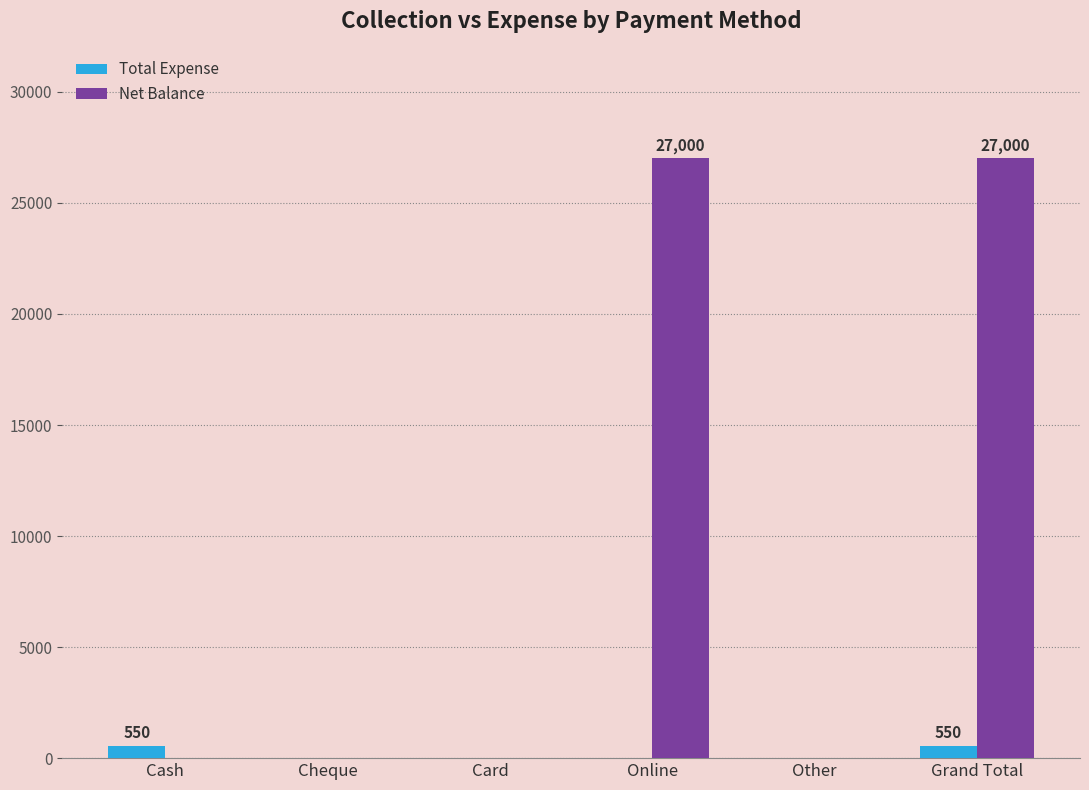

Reading left to right, extract all data points from this chart.

Total Expense: Cash=550	Cheque=0	Card=0	Online=0	Other=0	Grand Total=550
Net Balance: Cash=0	Cheque=0	Card=0	Online=27000	Other=0	Grand Total=27000